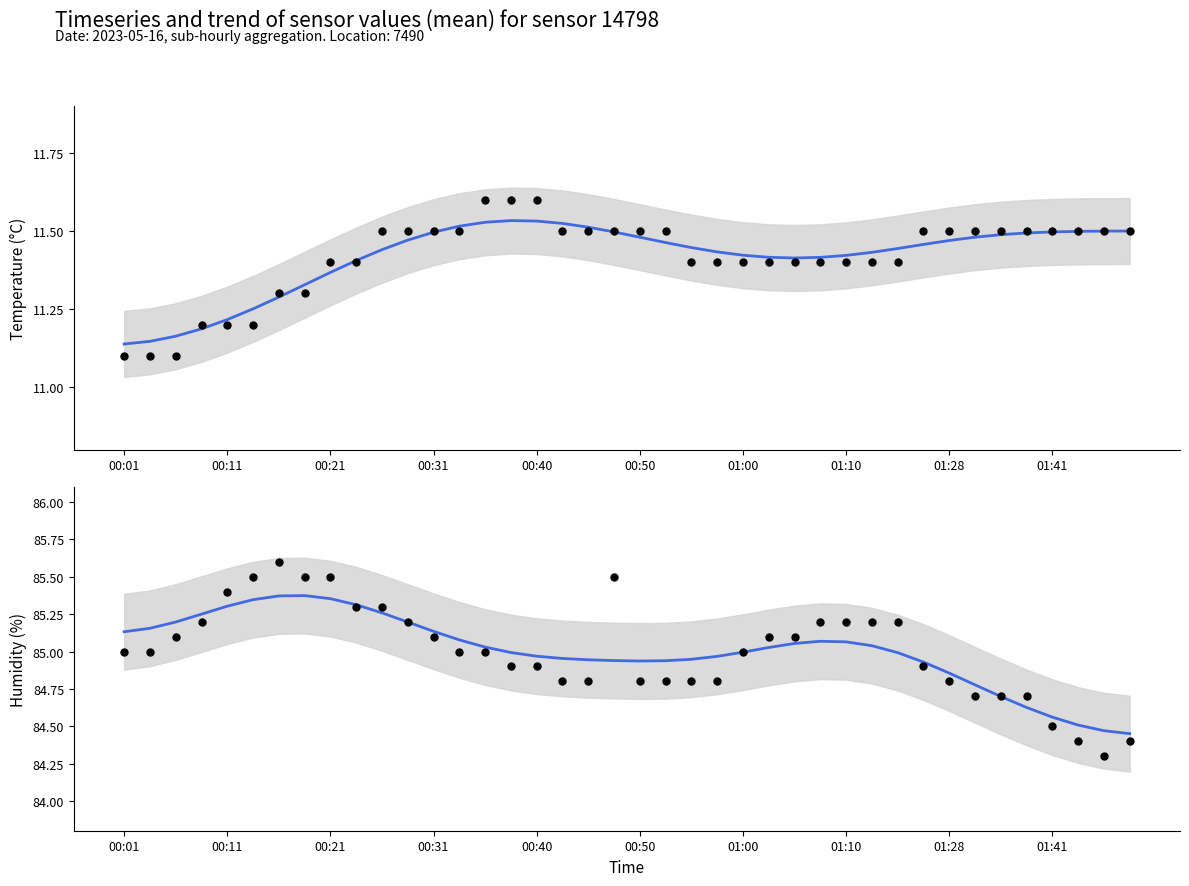

Which series reaches the minimum Y coordinate?

temperature